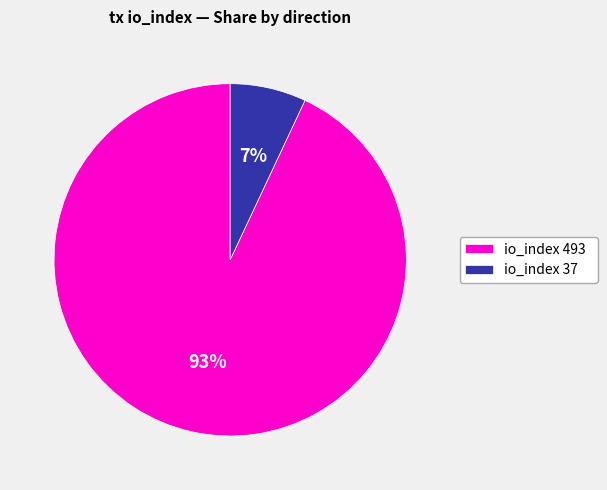

True or false: io_index 493 accounts for 79% of the total.

False